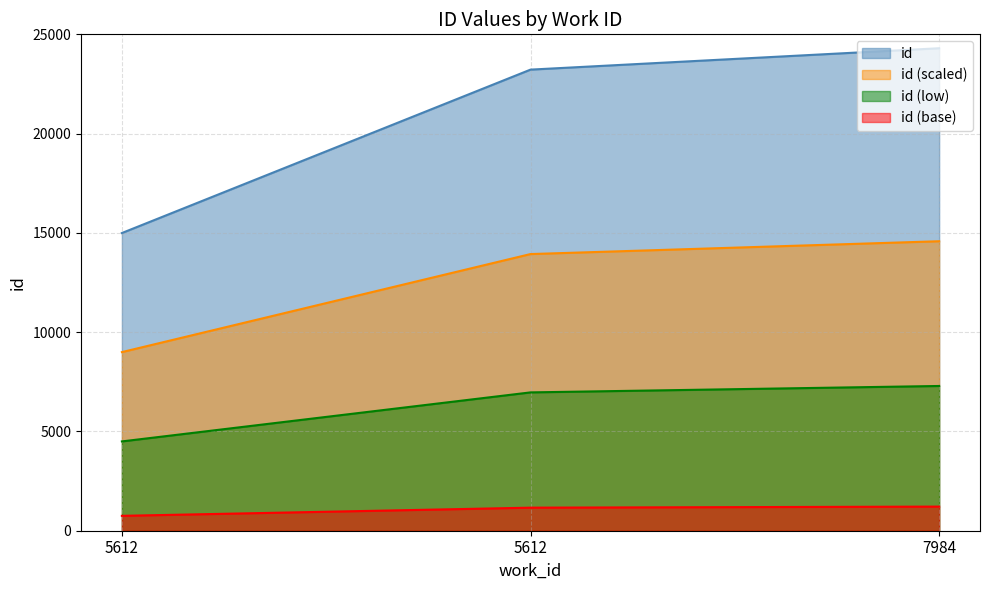

What is the difference between the maximum and minimum values?

9307